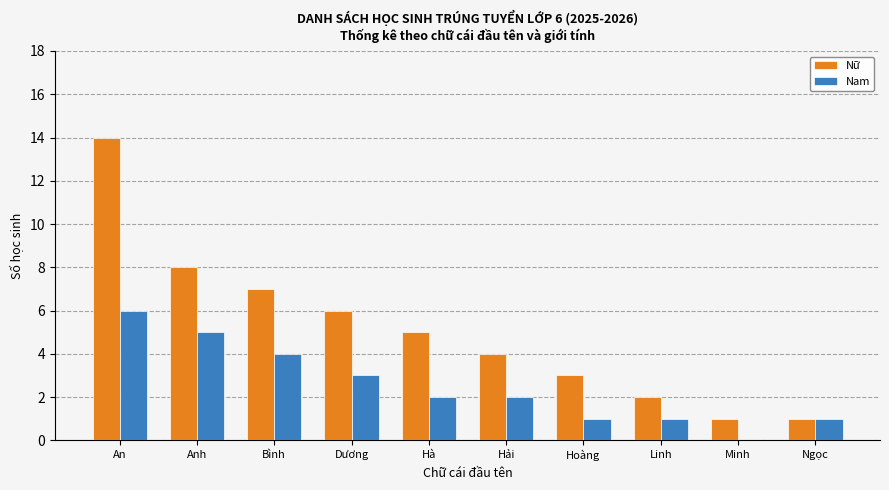

How many distinct data groups are displayed?

2